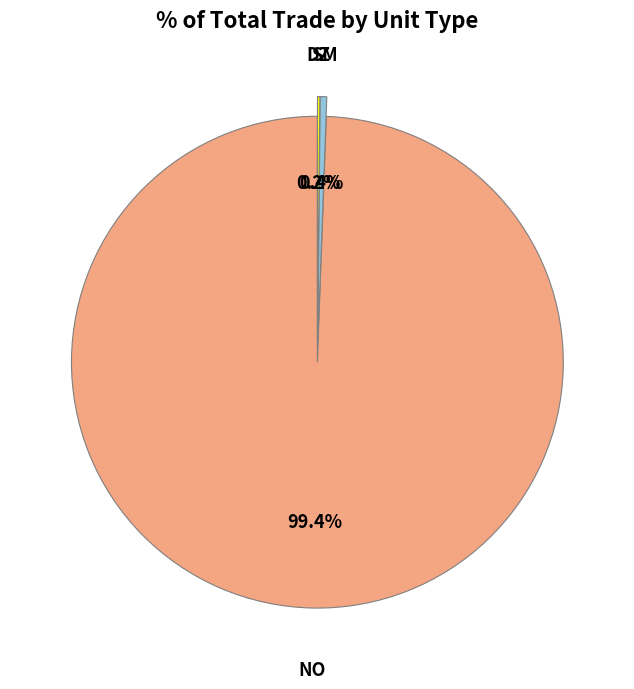

Which slice is the largest?

NO